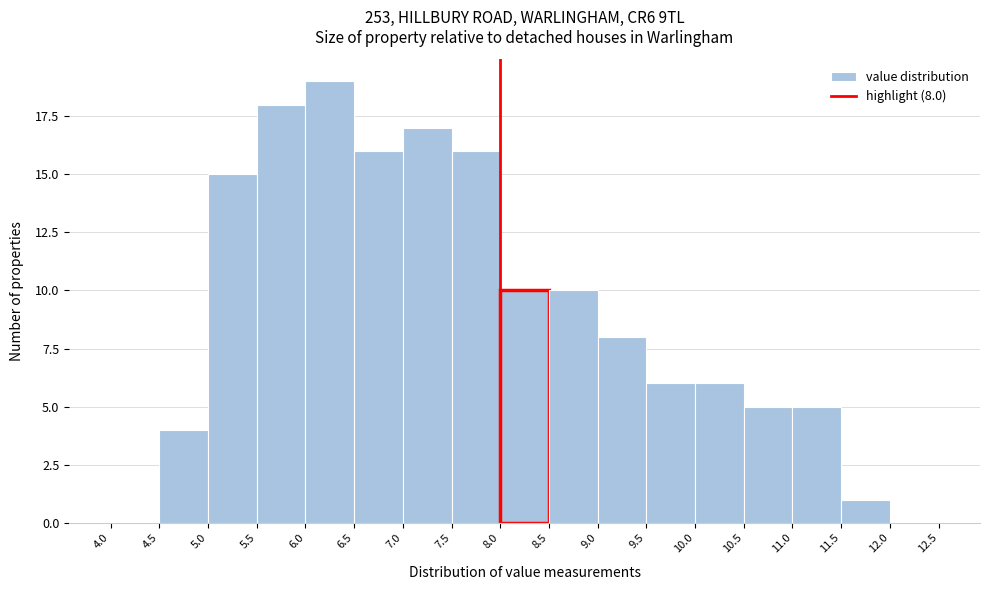

Over which range of the x-axis is the bar tallest?

6.0 to 6.5